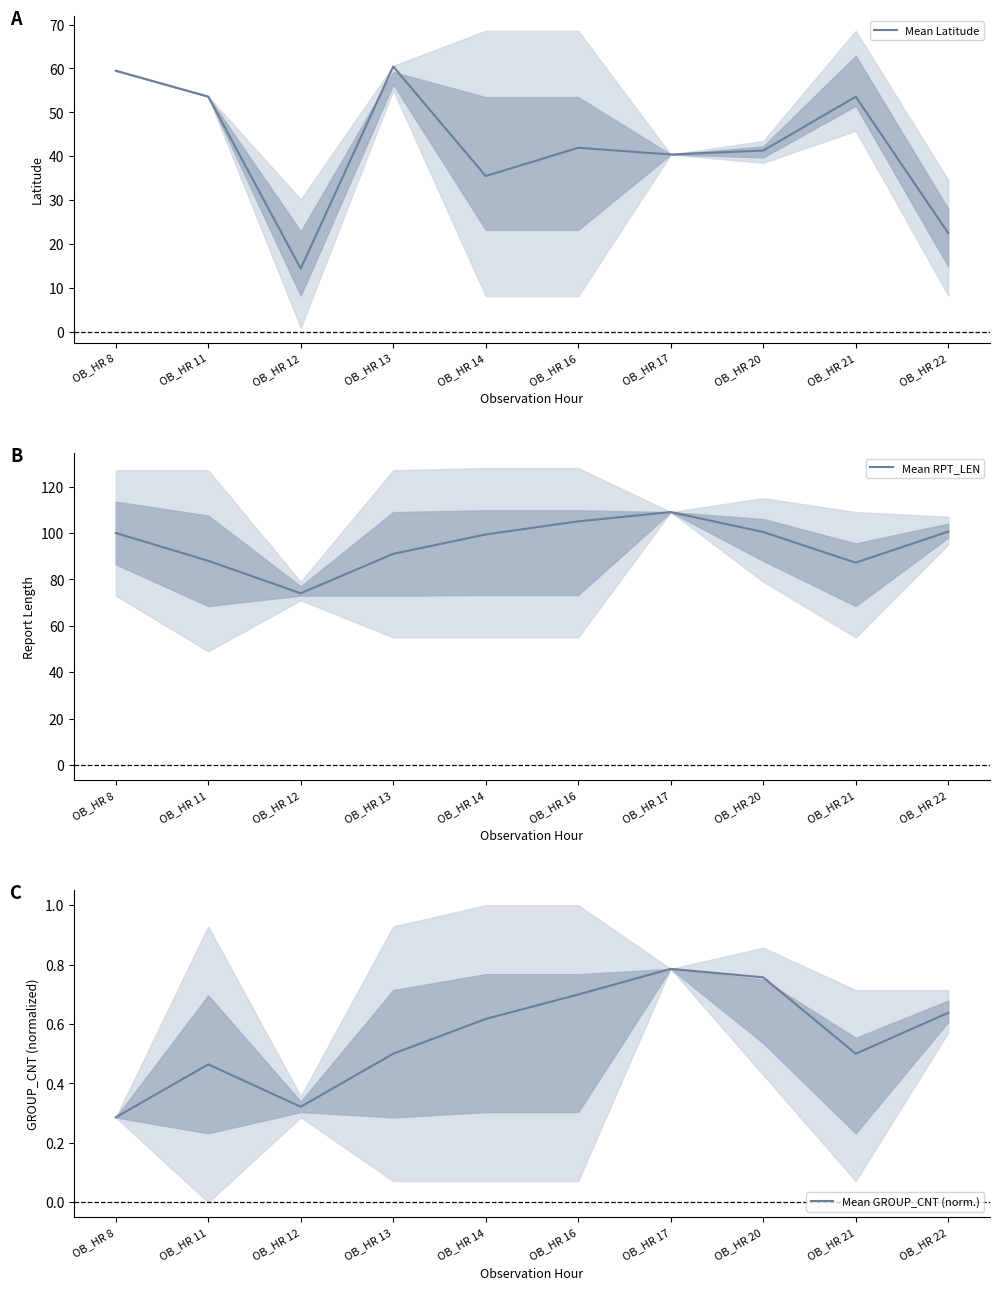

At which label does Mean Latitude reach its minimum?

OB_HR 12